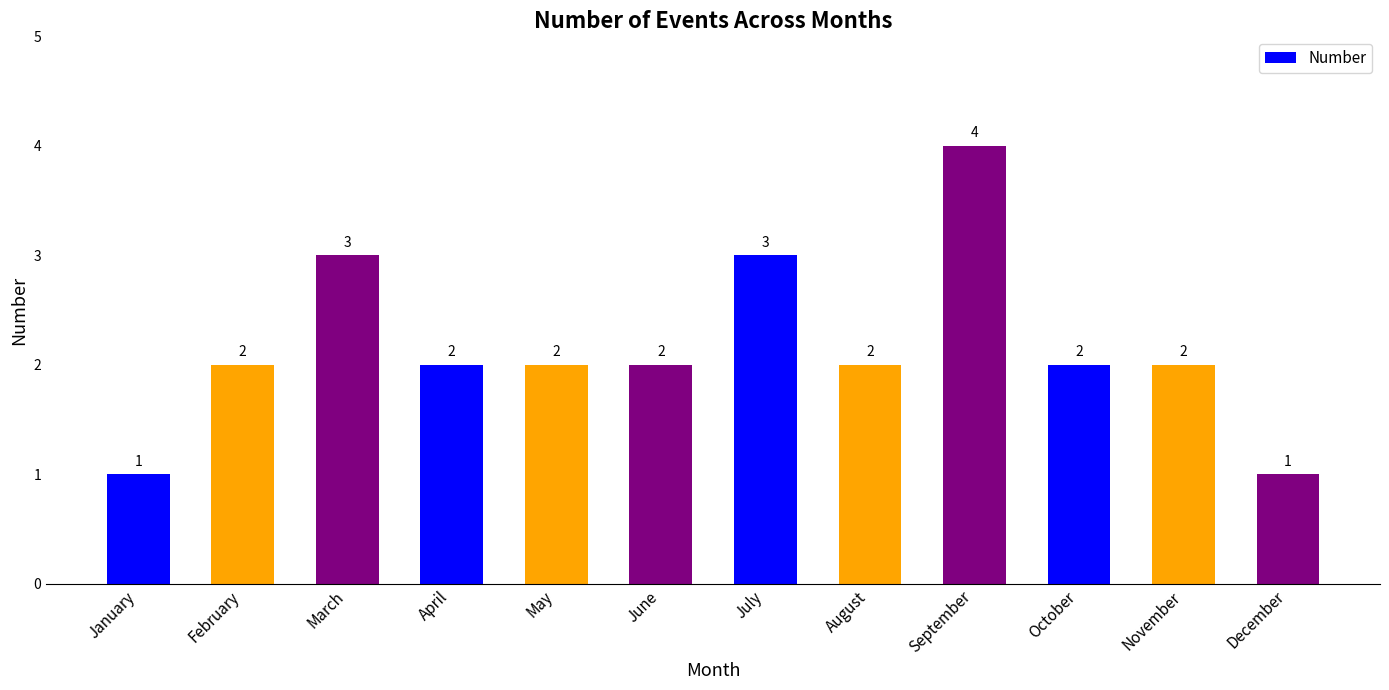

Reading left to right, extract all data points from this chart.

January=1	February=2	March=3	April=2	May=2	June=2	July=3	August=2	September=4	October=2	November=2	December=1